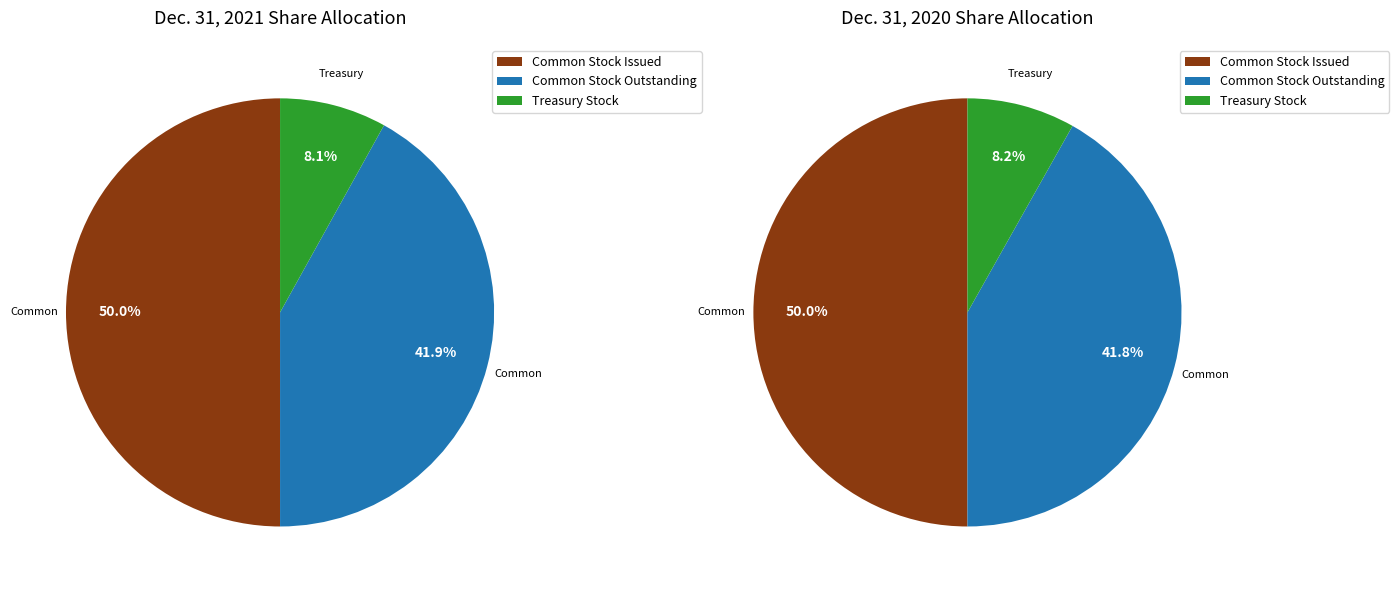

True or false: Treasury stock shares accounts for 8% of the total.

True